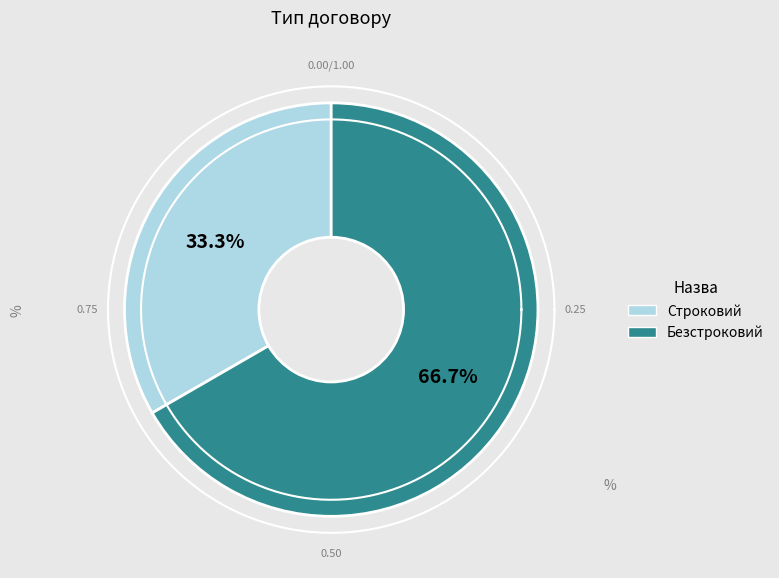

How many segments does this pie chart have?

2